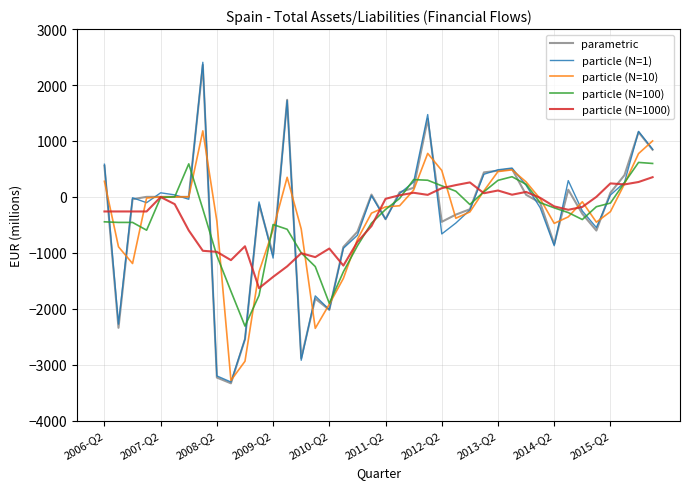

True or false: particle (N=1000) and particle (N=100) intersect in this chart.

True